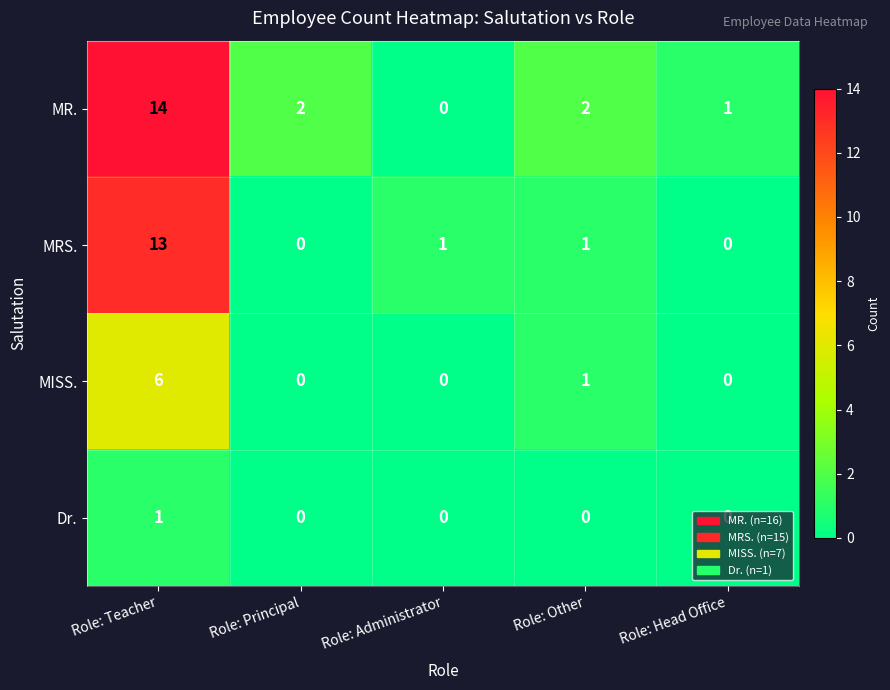

At which category is the sum across all series the highest?

Role: Teacher